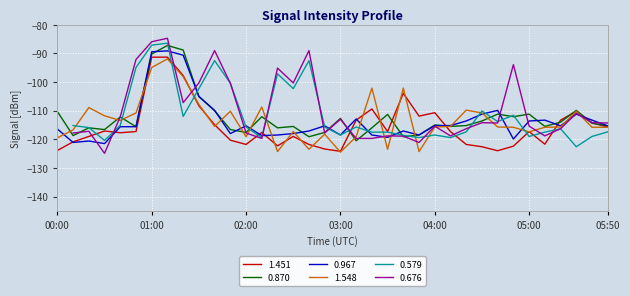

How many times do 1.548 and 1.451 cross each other?

17